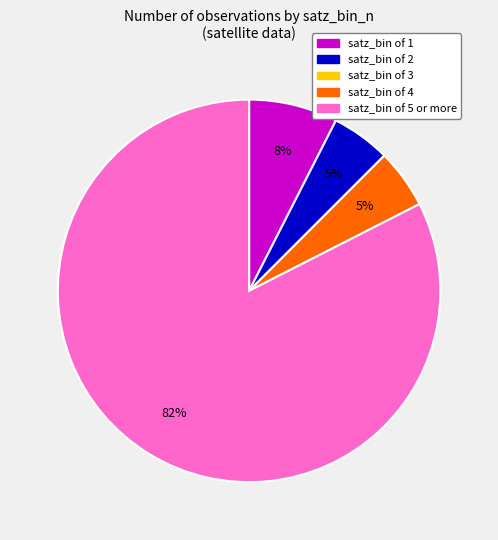

Does any single category account for the majority?

Yes